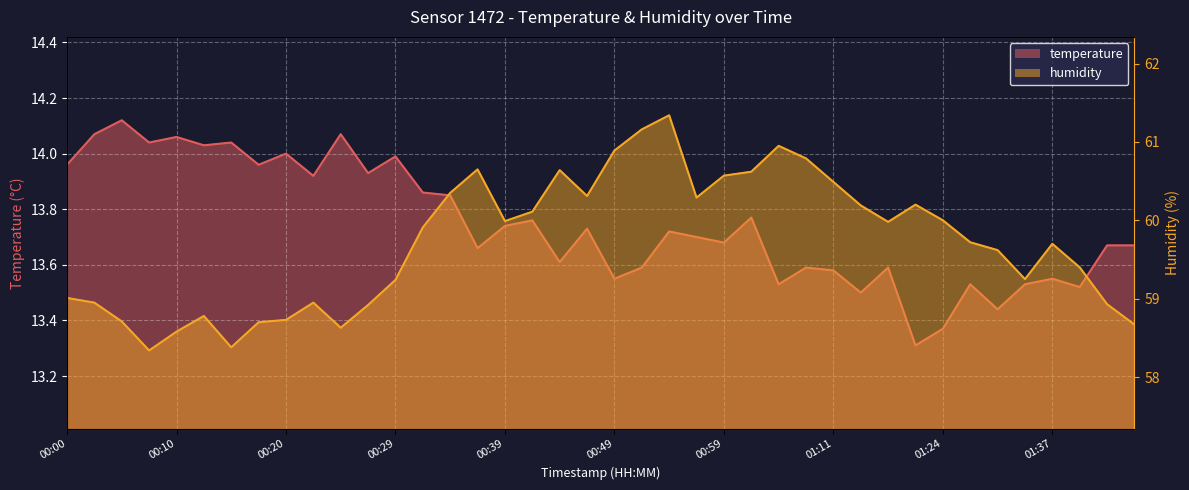

What are all the series names shown in the legend?

temperature, humidity